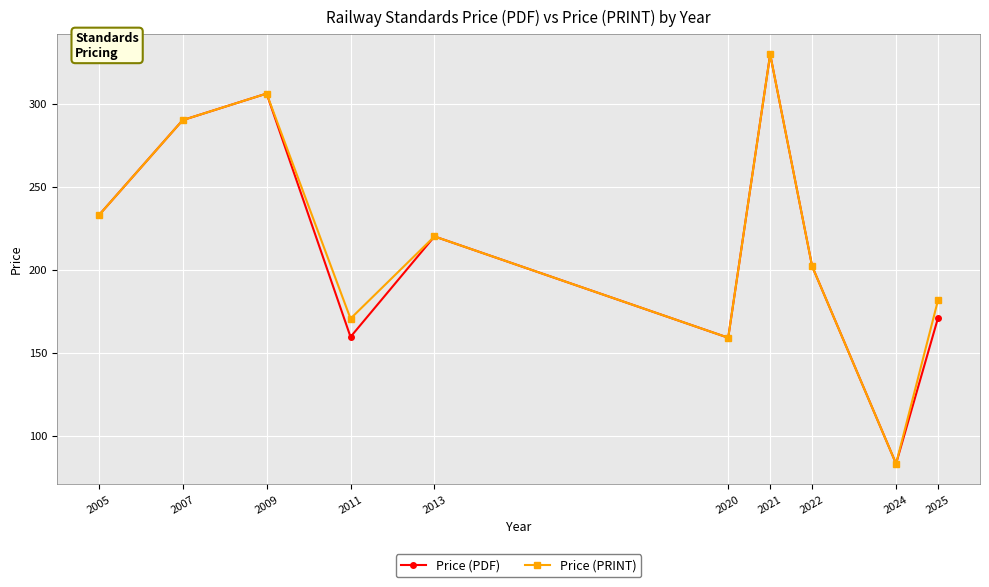

How many lines are shown in the chart?

2